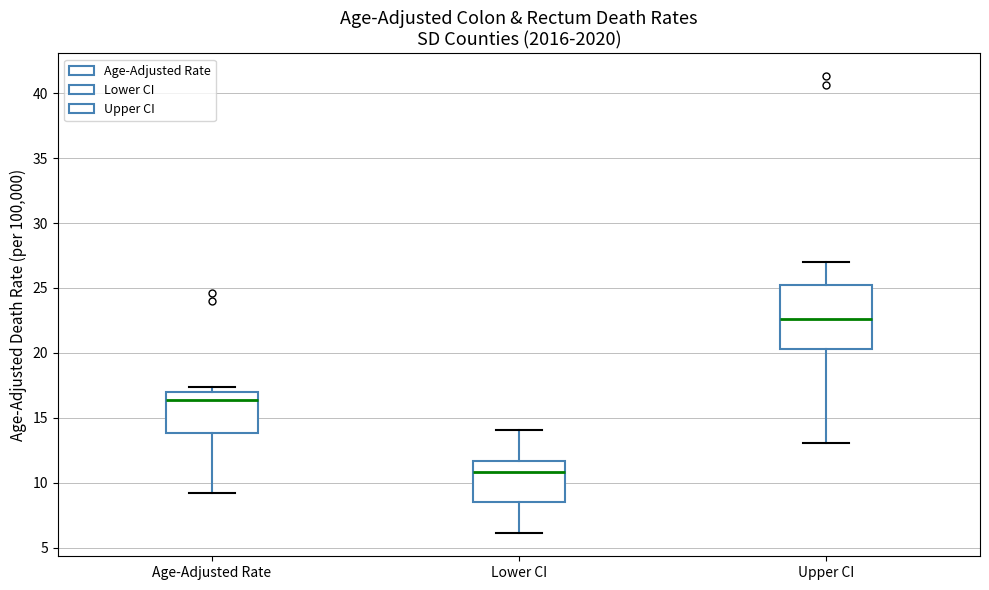

Reading left to right, transcribe this box plot: for each box, give where its median line is, the range the box spans, and where its two whiskers end, as read against the y-axis. The values are not printed on the chart, so give them approximately, as read against the axis.

Age-Adjusted Rate: median 16.5, box 14.0 to 17.0, whiskers 9.0 to 17.5
Lower CI: median 11.0, box 8.5 to 11.5, whiskers 6.0 to 14.0
Upper CI: median 22.5, box 20.5 to 25.0, whiskers 13.0 to 27.0